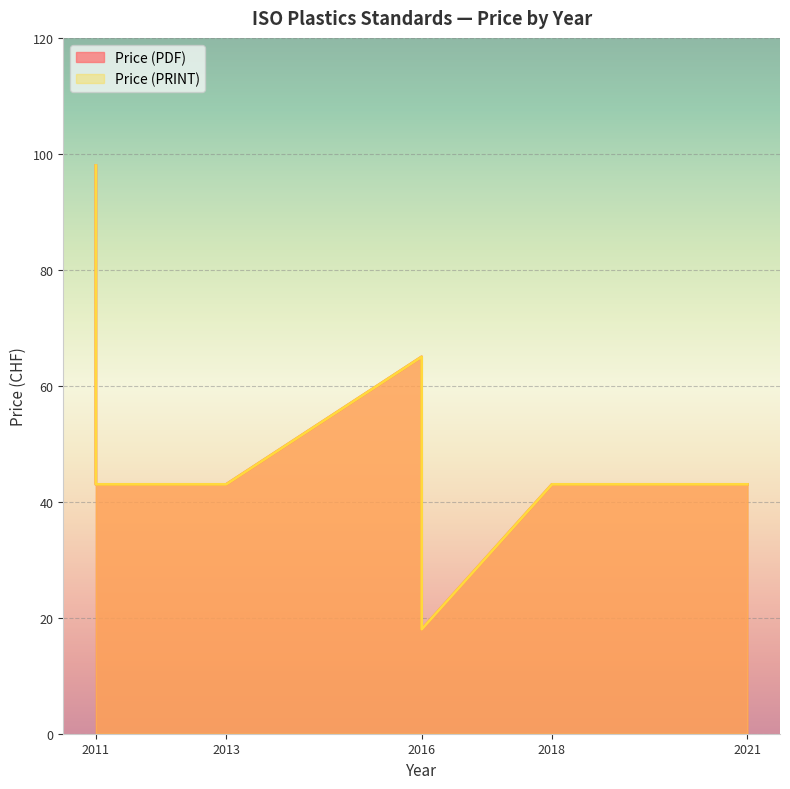

Rank the series at 2011 from highest to lowest value.

Price (PDF), Price (PRINT)